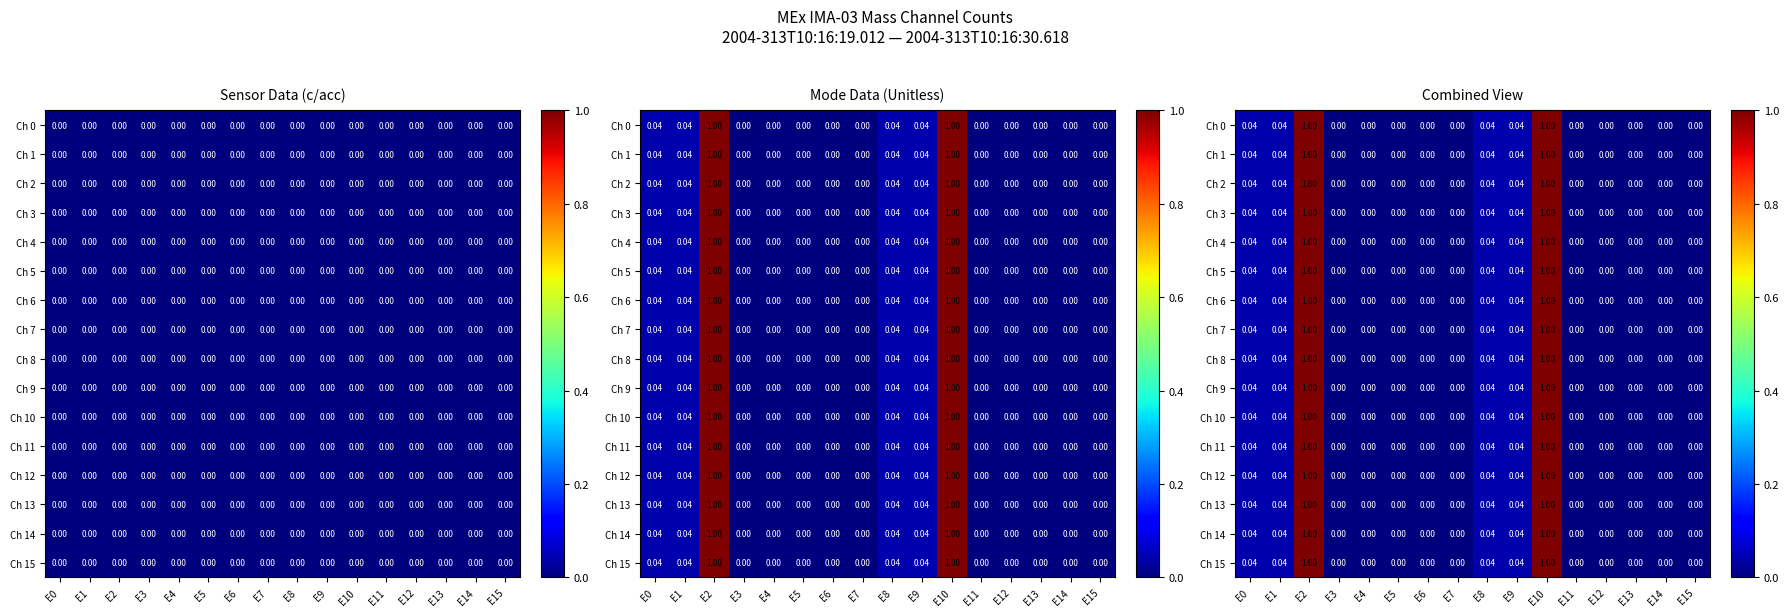

At how many categories does at least one series exceed 0?

6